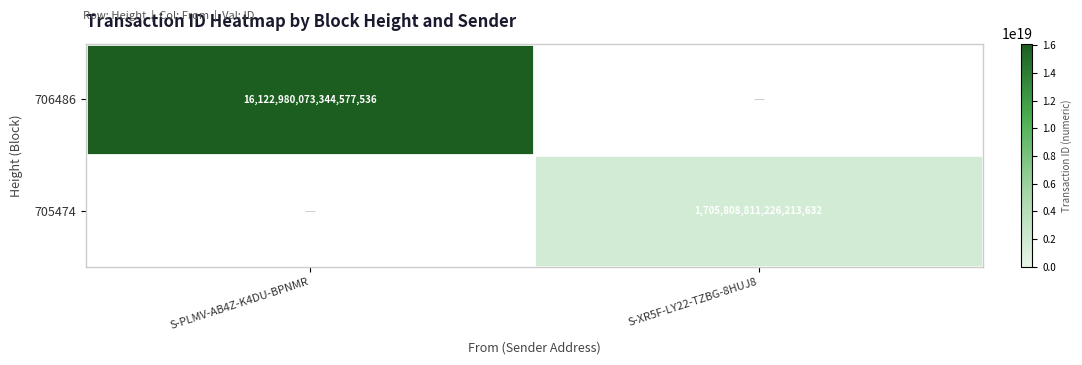

The value of 706486 at S-PLMV-AB4Z-K4DU-BPNMR is 27925246774429888512. True or false?

False